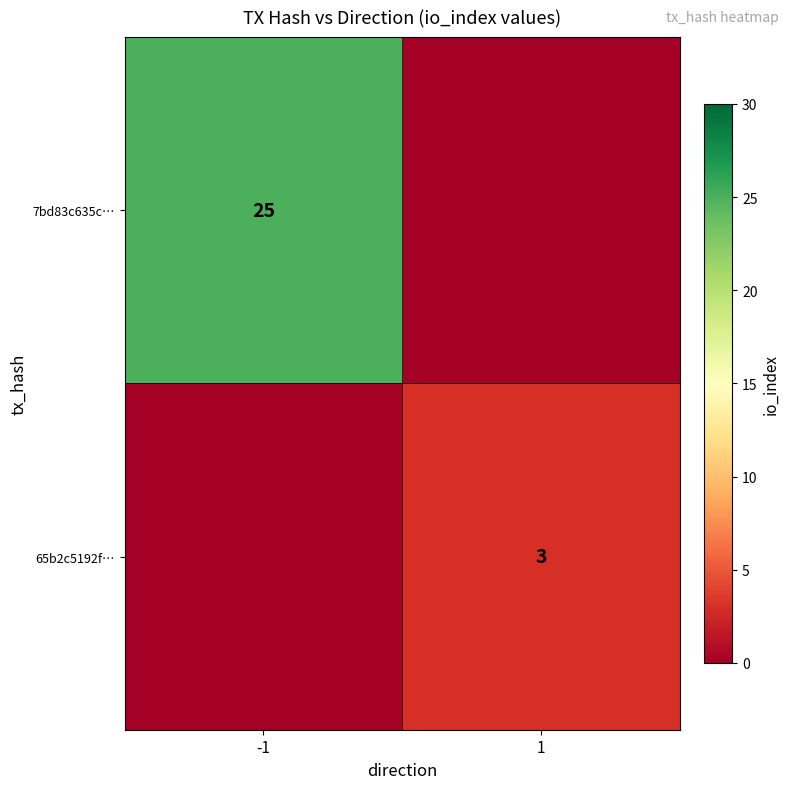

The 7bd83c635c… series shows 25 at -1. True or false?

True